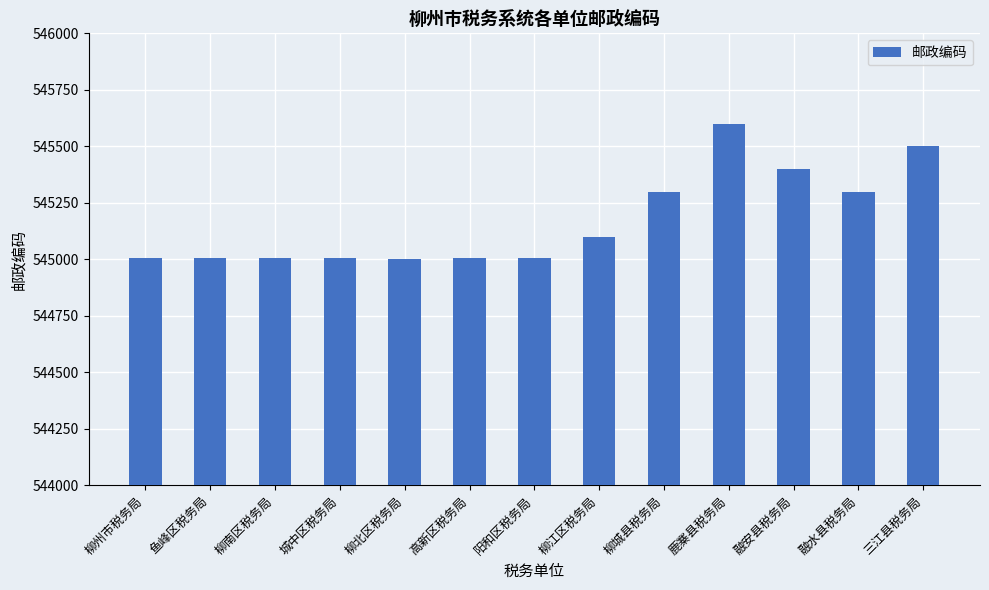

What is the maximum value shown in the chart?

545600